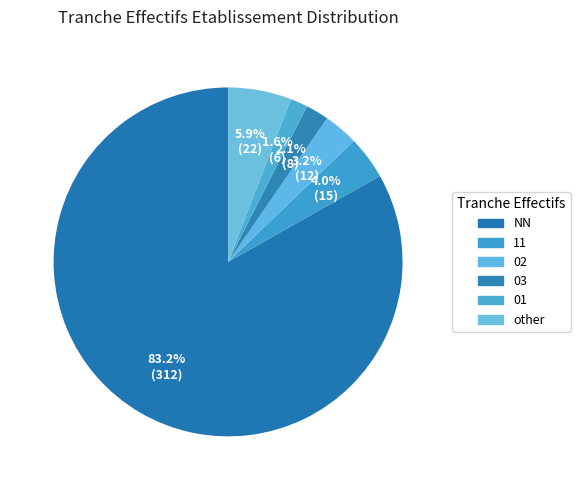

How many slices are in this pie chart?

6